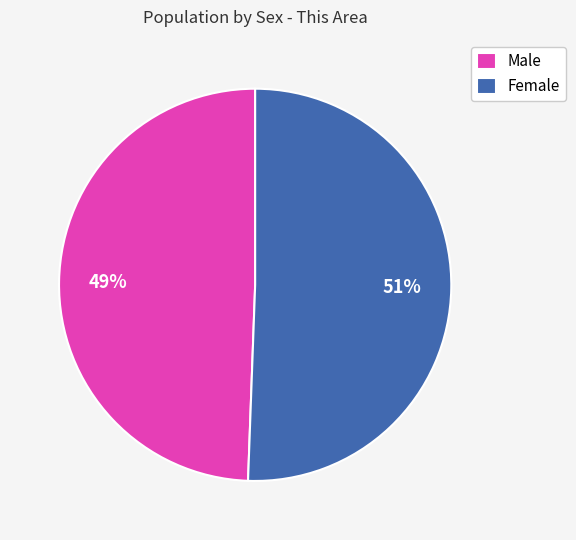

To the nearest percent, what portion does Male represent?

49%